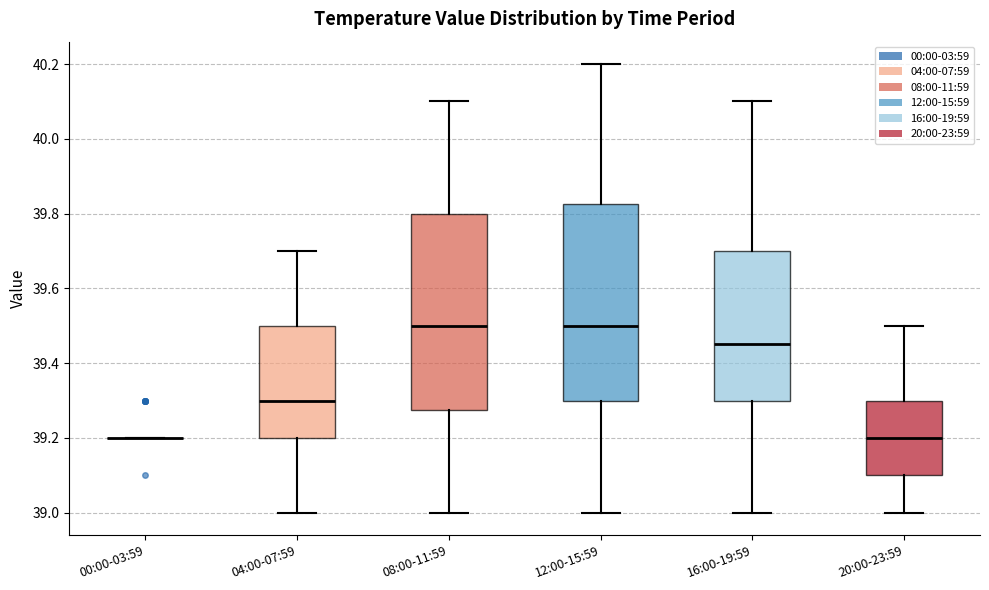

Reading left to right, read every box against the y-axis: the position of its median line, the range the box covers, and the ends of its whiskers. The values are not printed on the chart, so give them approximately, as read against the axis.

00:00-03:59: box collapsed to a line at 39.20, whiskers 39.20 to 39.20
04:00-07:59: median 39.30, box 39.20 to 39.50, whiskers 39.00 to 39.70
08:00-11:59: median 39.50, box 39.28 to 39.80, whiskers 39.00 to 40.10
12:00-15:59: median 39.50, box 39.30 to 39.82, whiskers 39.00 to 40.20
16:00-19:59: median 39.46, box 39.30 to 39.70, whiskers 39.00 to 40.10
20:00-23:59: median 39.20, box 39.10 to 39.30, whiskers 39.00 to 39.50